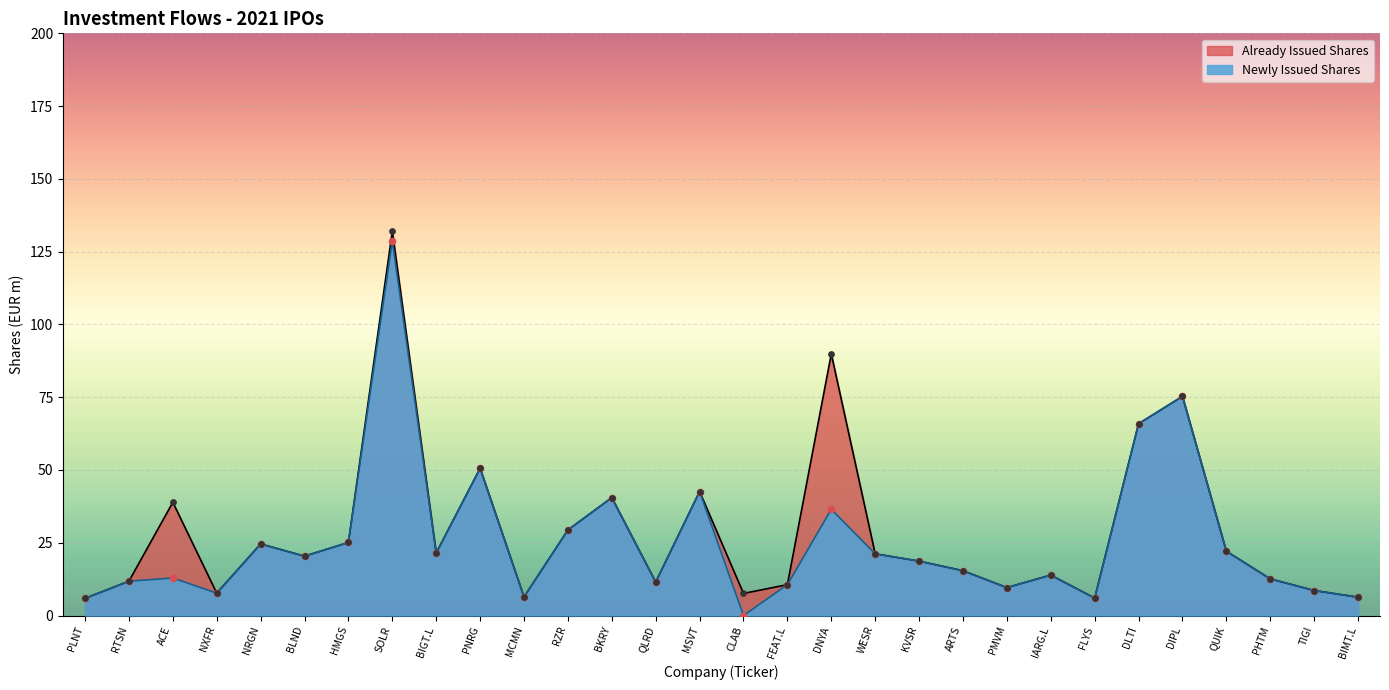

What is the change in value from RZR to WESR?

-8.2